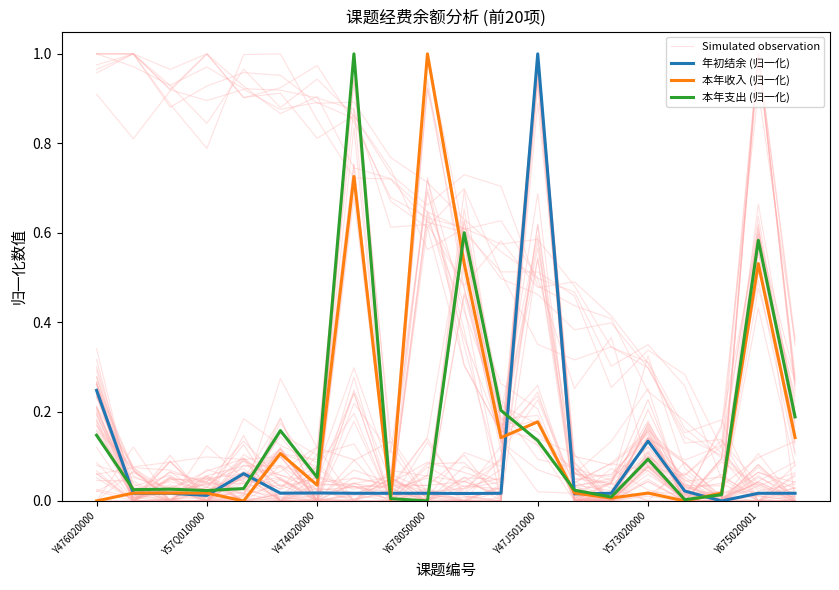

What is the greatest value displayed?

1.0